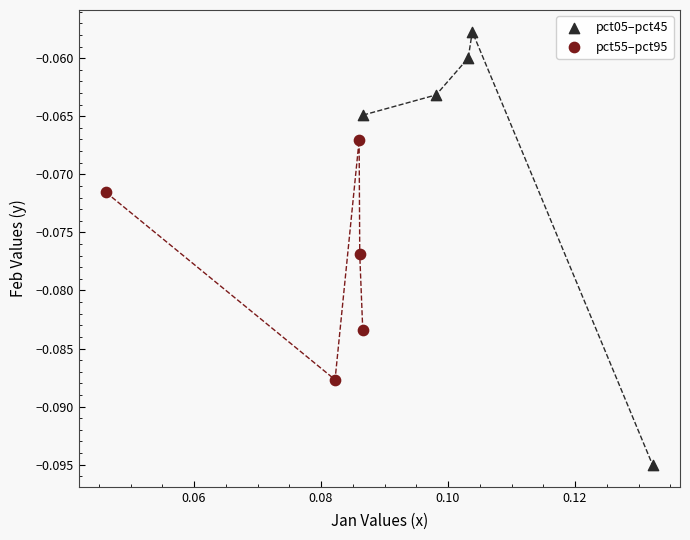

What are all the series names shown in the legend?

pct05–pct45, pct55–pct95